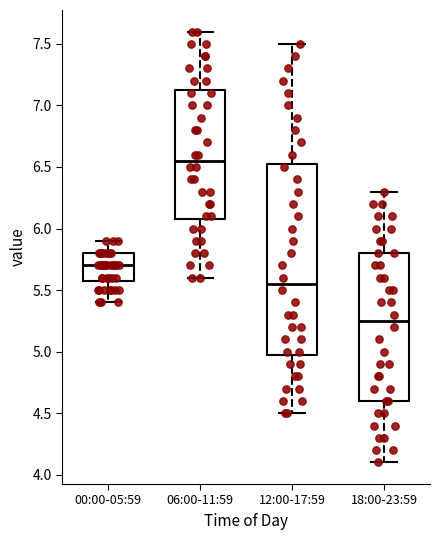

Reading left to right, read every box against the y-axis: the position of its median line, the range the box covers, and the ends of its whiskers. The values are not printed on the chart, so give them approximately, as read against the axis.

00:00-05:59: median 5.70, box 5.60 to 5.80, whiskers 5.40 to 5.90
06:00-11:59: median 6.55, box 6.10 to 7.15, whiskers 5.60 to 7.60
12:00-17:59: median 5.55, box 5.00 to 6.55, whiskers 4.50 to 7.50
18:00-23:59: median 5.25, box 4.60 to 5.80, whiskers 4.10 to 6.30